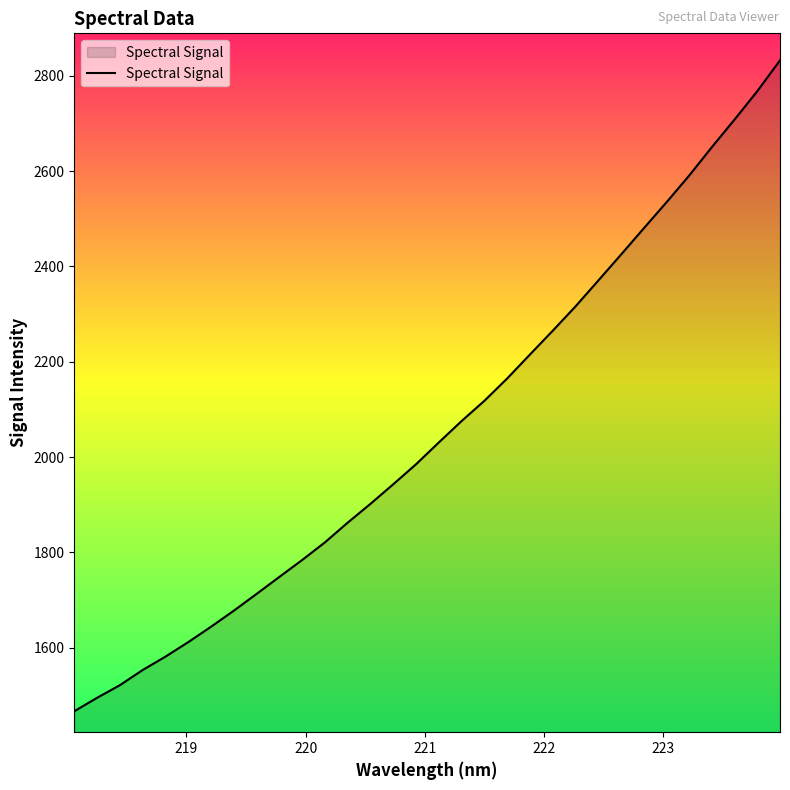

What is the average value?

2057.7